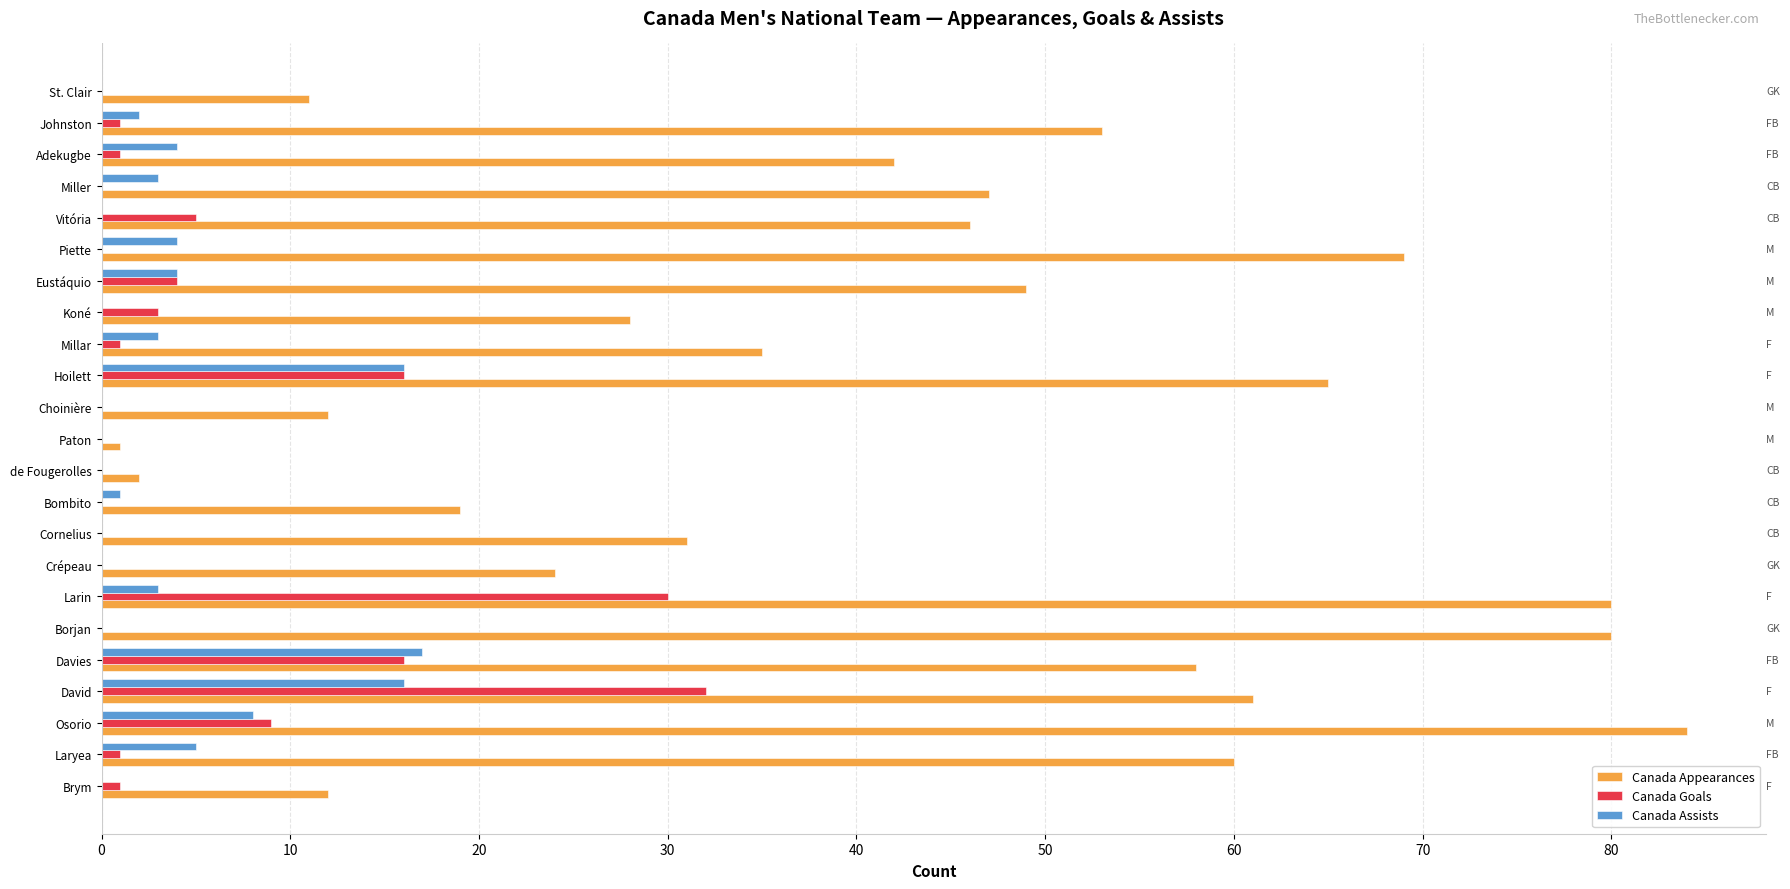

True or false: Canada Appearances has a value of 85 at Laryea.

False